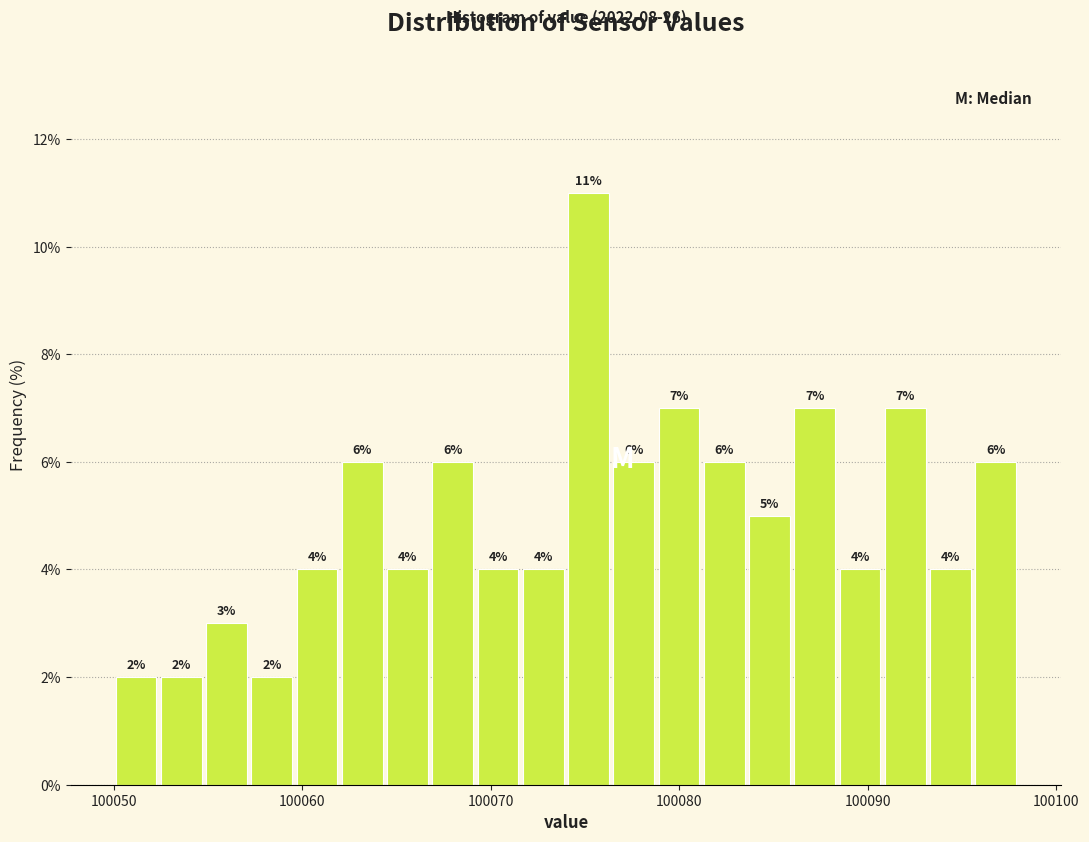

Around what value on the x-axis is the tallest bar? Give the approximate position of its centre, as read against the axis.

100075